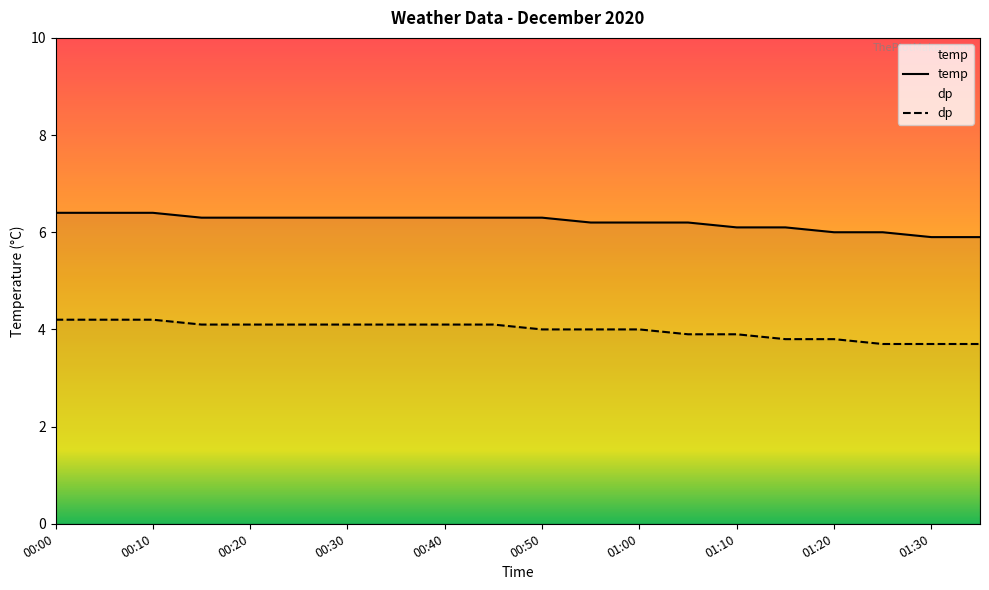

At 01:30, list the series in order from smallest to largest.

dp, temp